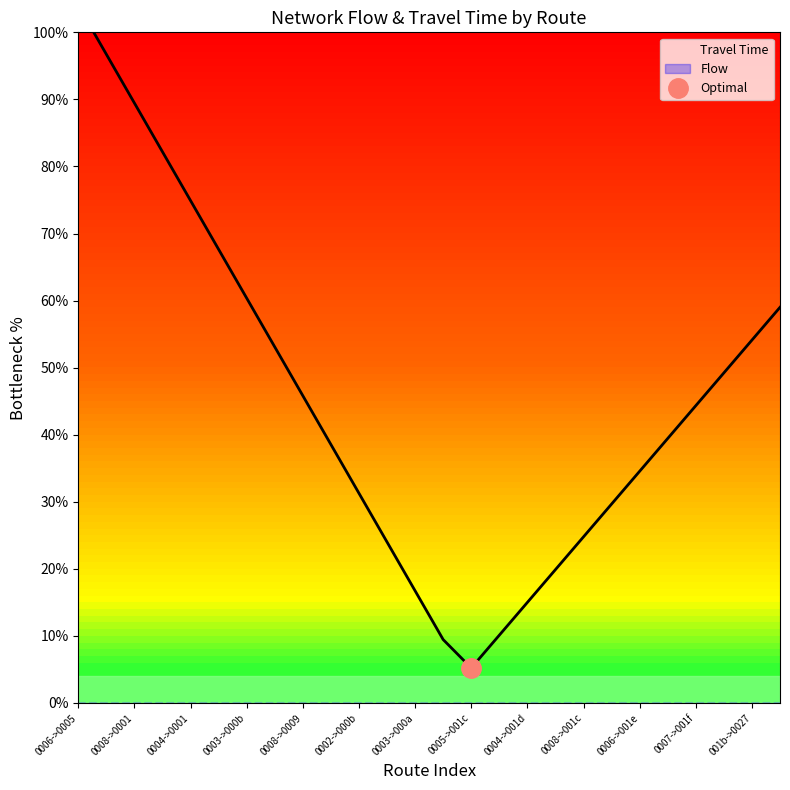

True or false: Flow and Travel Time cross at least once.

False